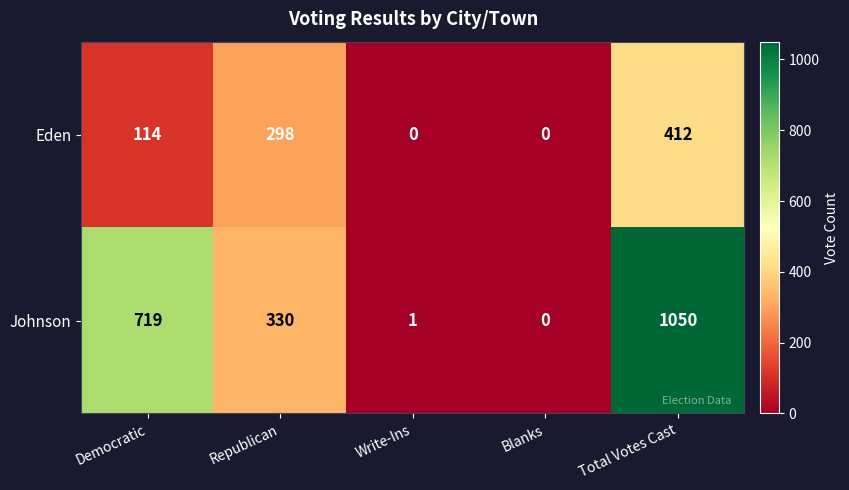

Is it true that Eden equals 0 at Blanks?

True